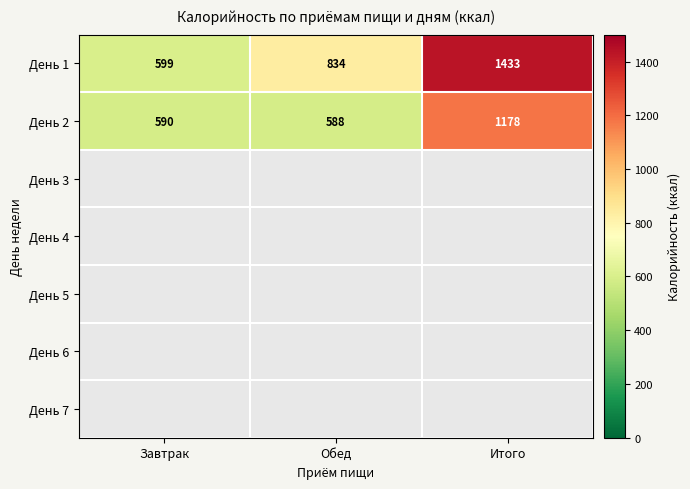

What is the lowest value of the День 2 series?

588